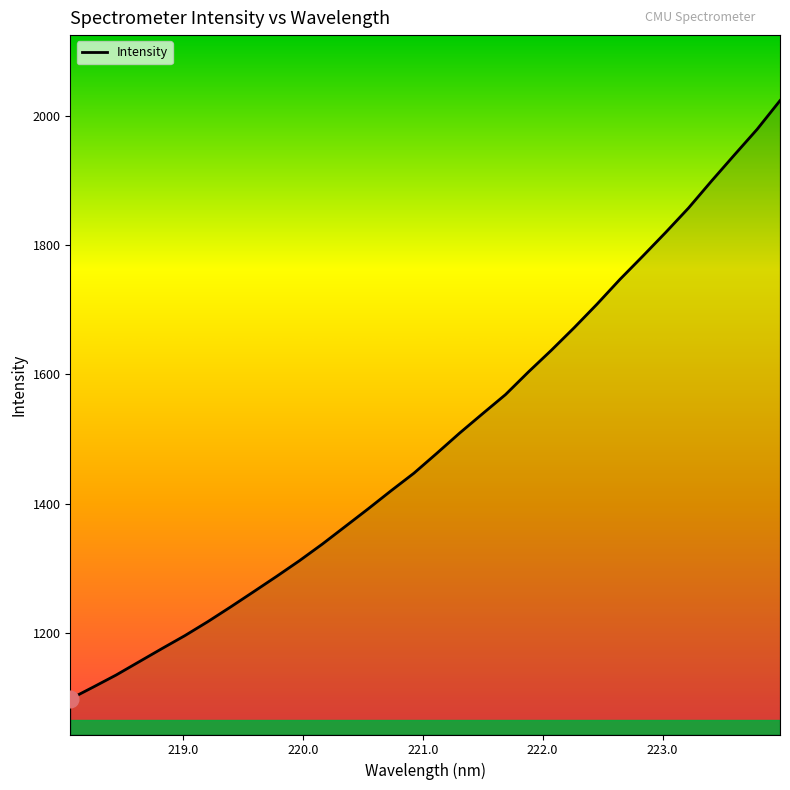

What is the difference between the maximum and minimum values?

924.2